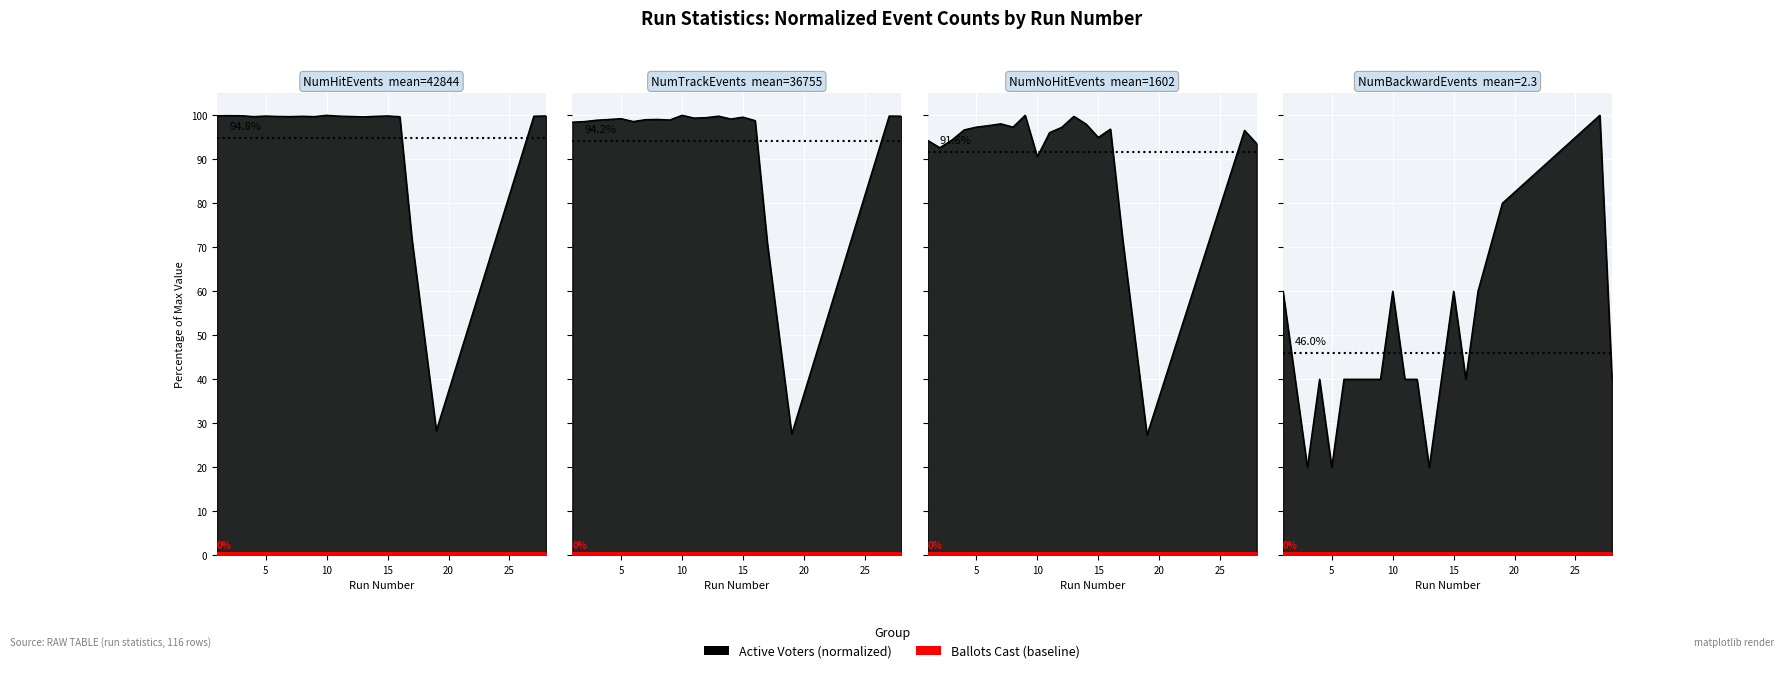

Reading right to left, list all the values displayed in this chart.

NumHitEvents: 28=99.8	27=99.8	19=28.3	17=71.8	16=99.7	15=99.8	14=99.8	13=99.7	12=99.7	11=99.8	10=100.0	9=99.7	8=99.8	7=99.7	6=99.7	5=99.8	4=99.7	3=99.9	2=99.9	1=99.9
NumTrackEvents: 28=99.8	27=99.8	19=27.5	17=71.0	16=98.8	15=99.6	14=99.2	13=99.8	12=99.5	11=99.4	10=100.0	9=98.9	8=99.1	7=99.0	6=98.6	5=99.2	4=99.0	3=98.9	2=98.6	1=98.4
NumNoHitEvents: 28=93.5	27=96.6	19=27.3	17=71.9	16=96.9	15=95.0	14=98.0	13=99.8	12=97.3	11=96.1	10=90.6	9=100.0	8=97.3	7=98.1	6=97.7	5=97.3	4=96.7	3=94.4	2=92.6	1=94.3
NumBackwardEvents: 28=40.0	27=100.0	19=80.0	17=60.0	16=40.0	15=60.0	14=40.0	13=20.0	12=40.0	11=40.0	10=60.0	9=40.0	8=40.0	7=40.0	6=40.0	5=20.0	4=40.0	3=20.0	2=40.0	1=60.0